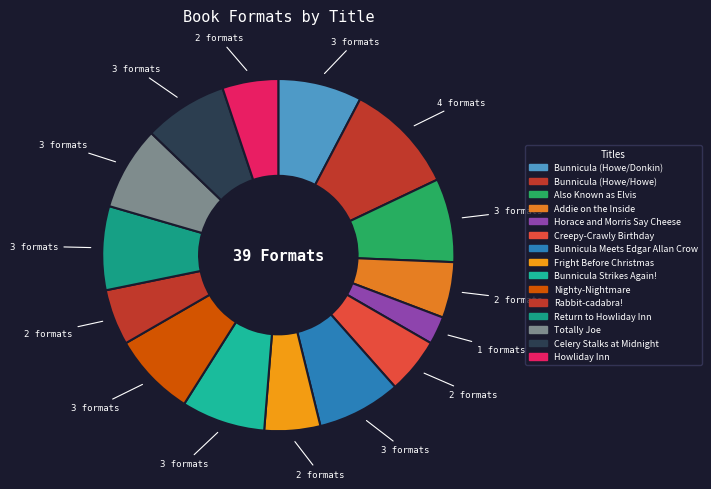

True or false: Rabbit-cadabra! accounts for 17% of the total.

False